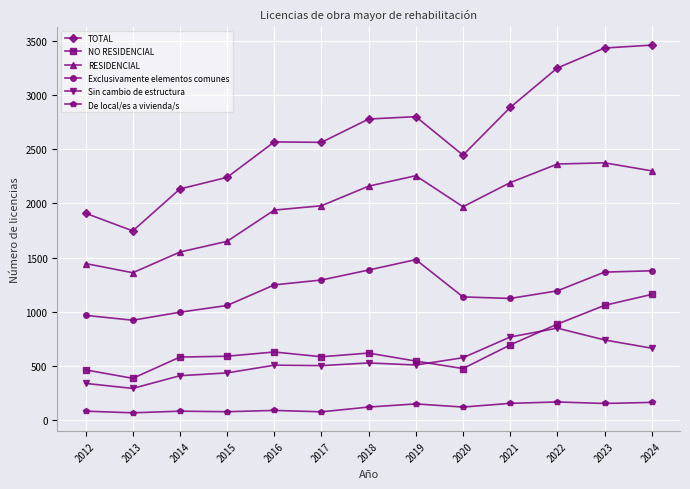

Which series has the largest range (max minus min)?

TOTAL